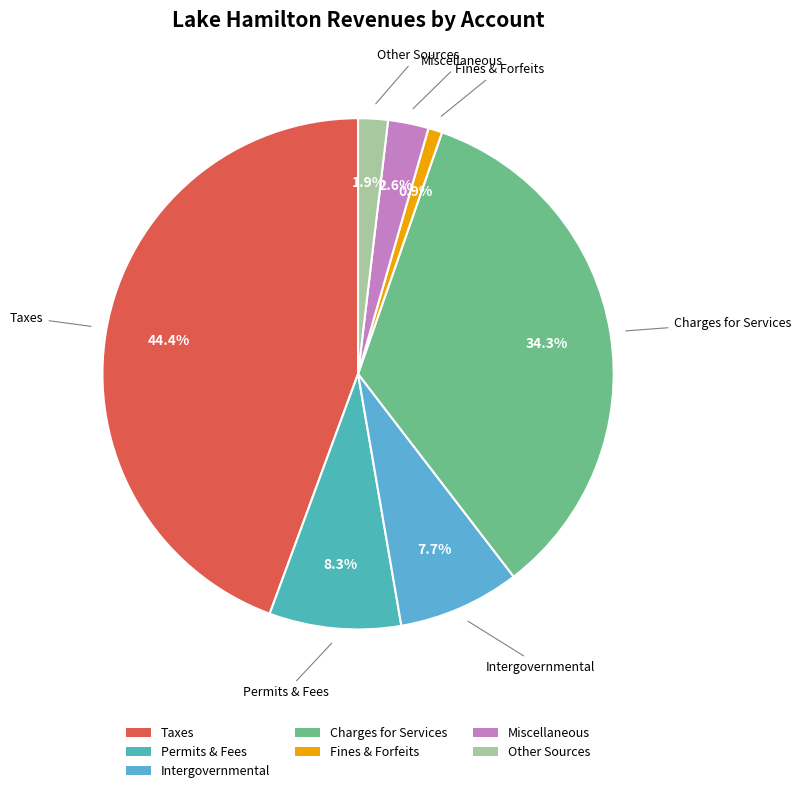

What is the largest slice in the pie chart?

Taxes